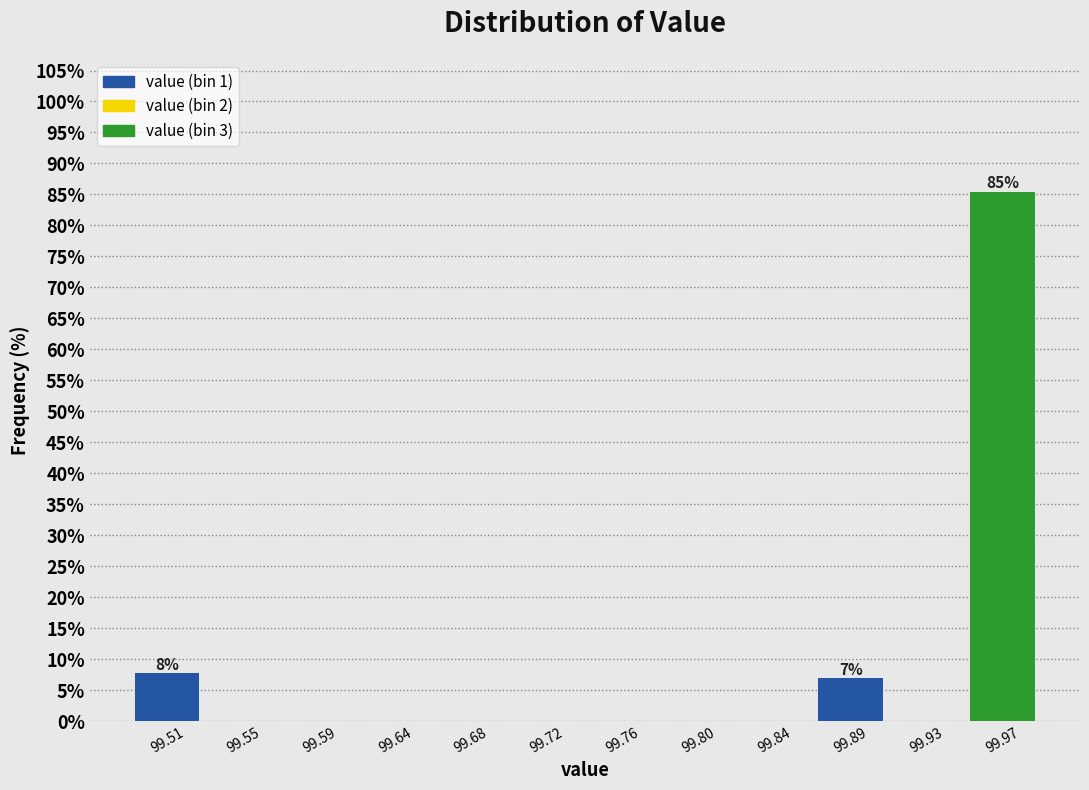

Which range on the x-axis has the tallest bar?

99.950 to 99.990